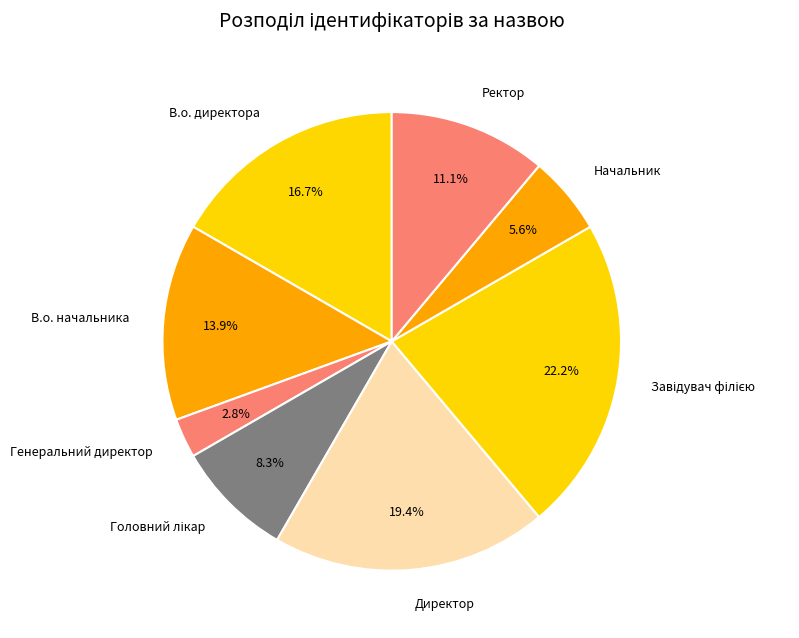

What percentage is the Директор slice, to the nearest percent?

19%